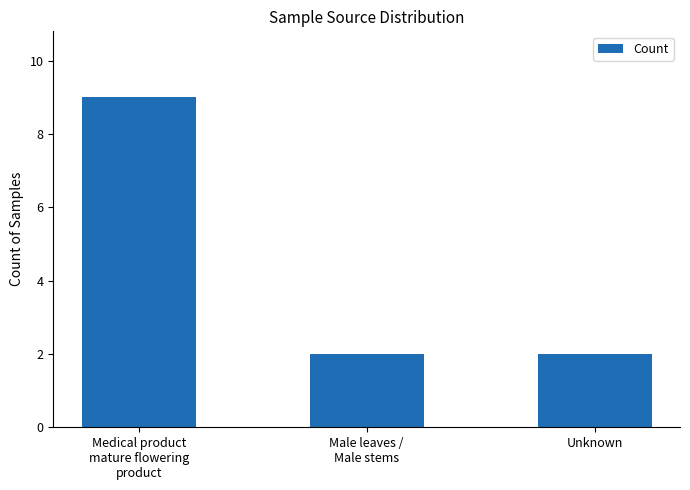

How many bars are there in total?

3